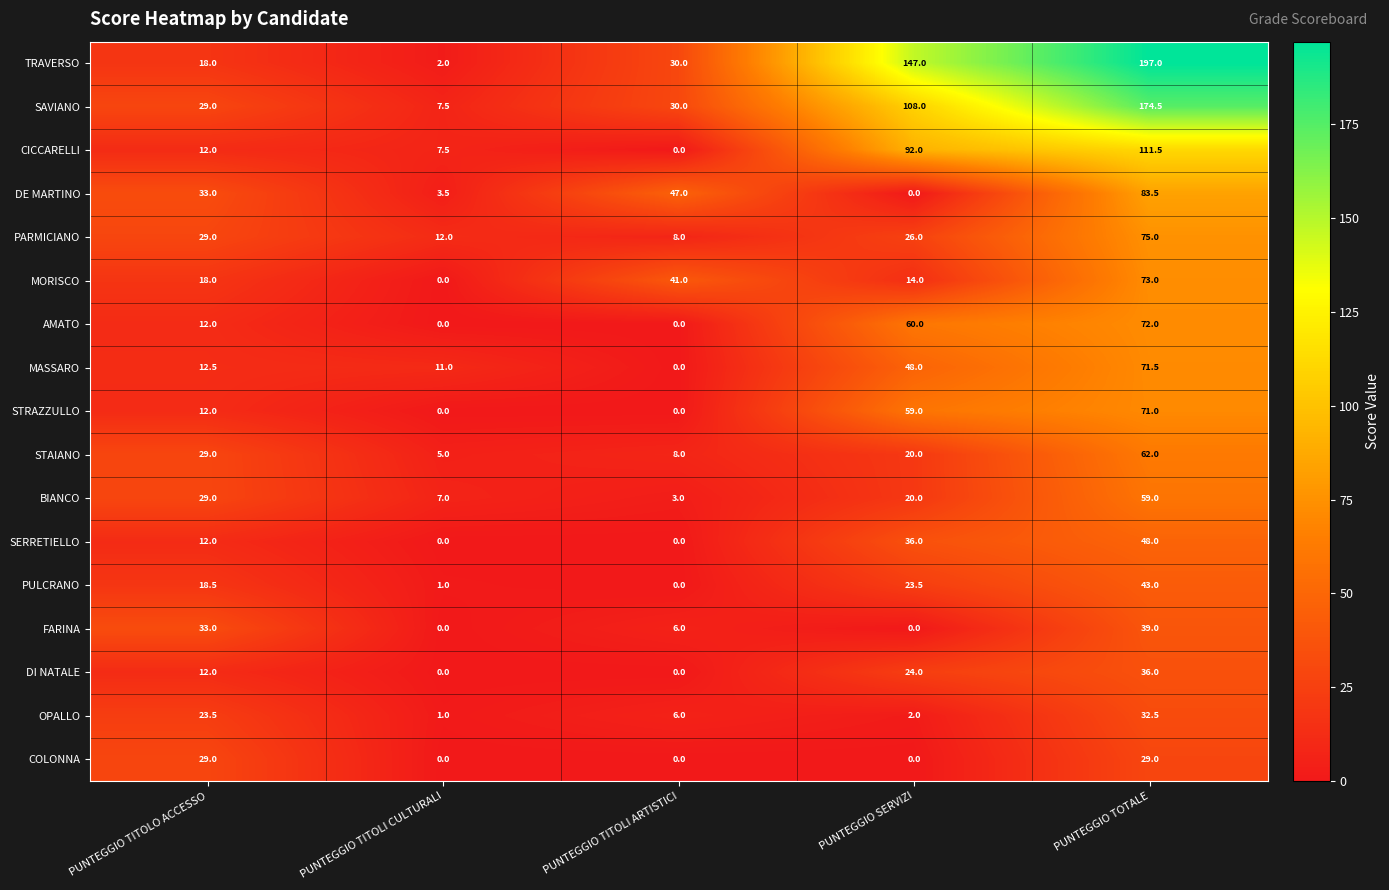

Which series changed the most between PUNTEGGIO TITOLI ARTISTICI and PUNTEGGIO TOTALE?

TRAVERSO